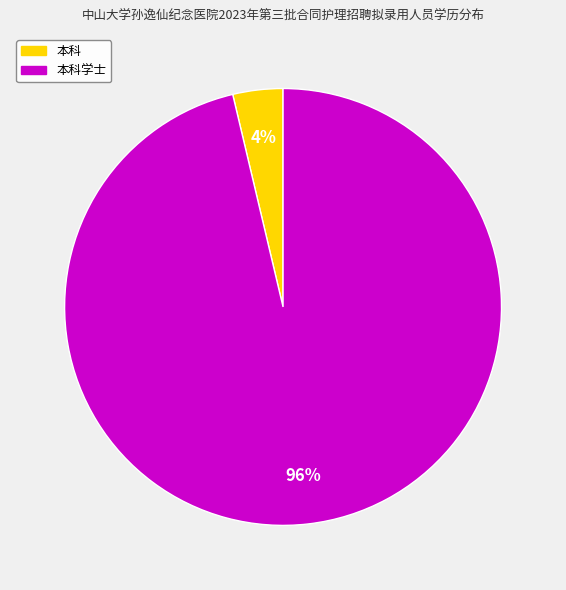

How many slices are in this pie chart?

2